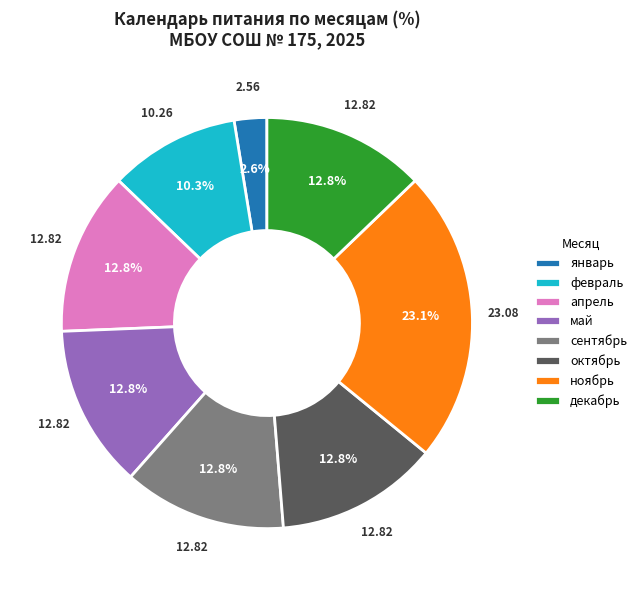

True or false: май accounts for 1% of the total.

False